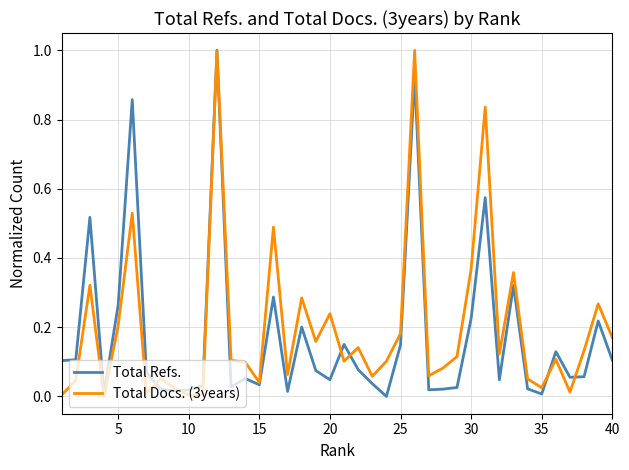

What is the greatest value displayed?

1.0